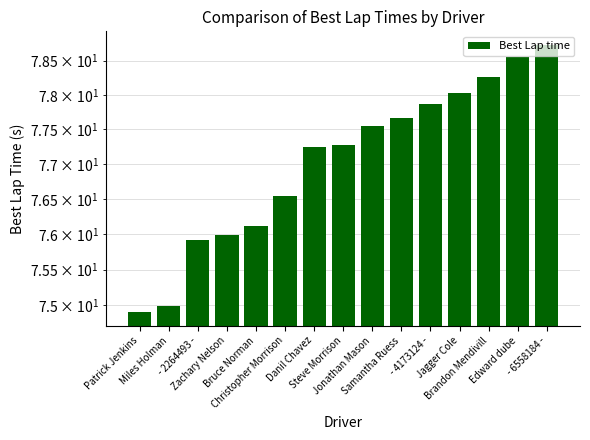

Does the chart contain any negative values?

No